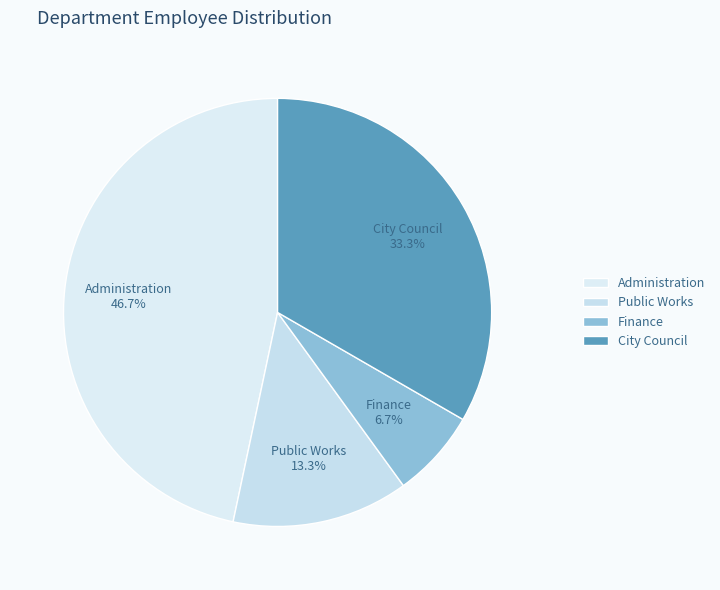

Does Public Works represent more than half of the total?

No